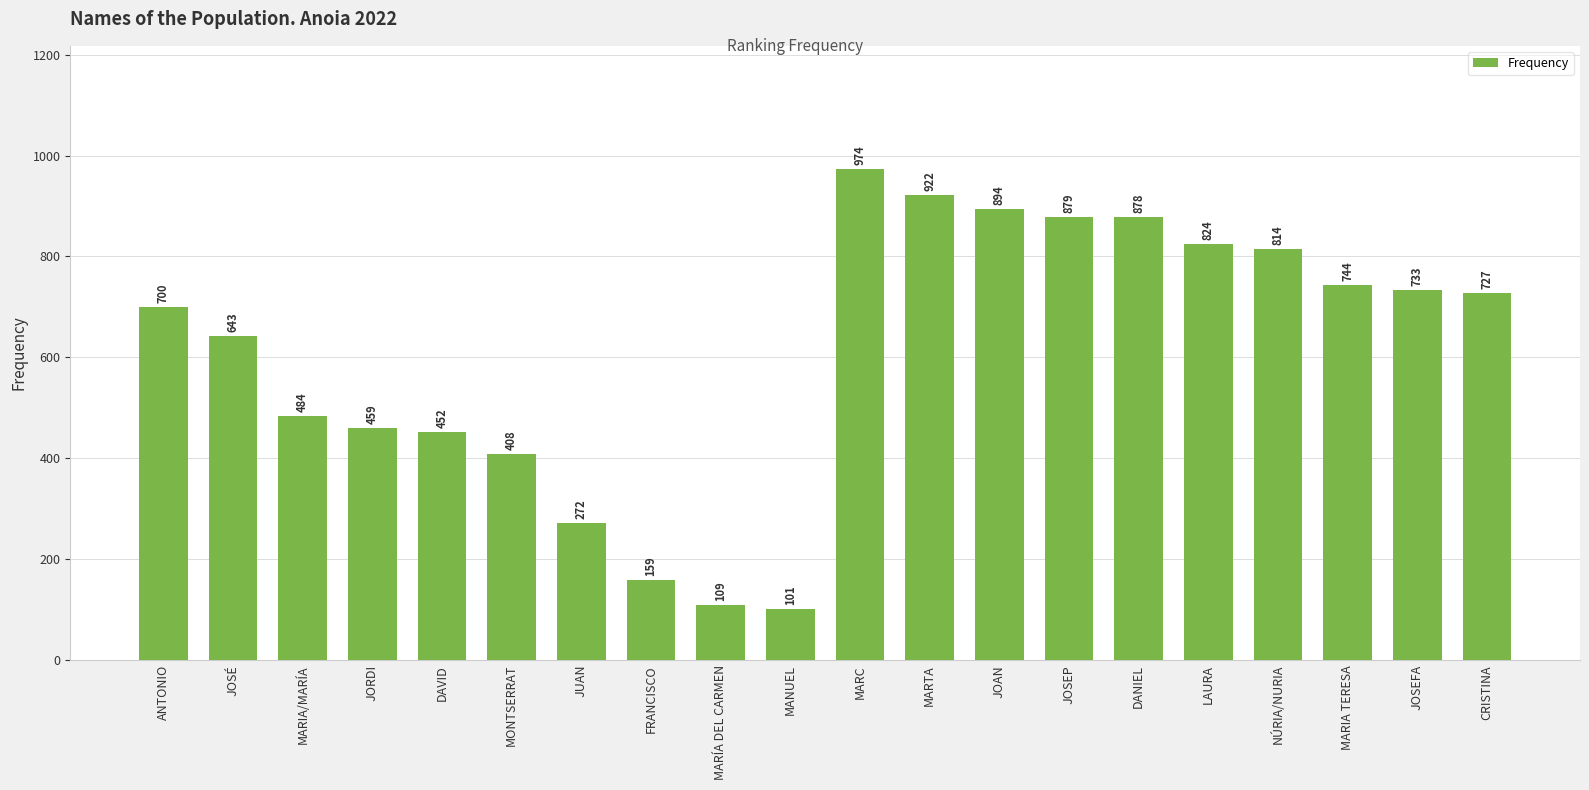

Which has a higher value, ANTONIO or JOAN?

JOAN